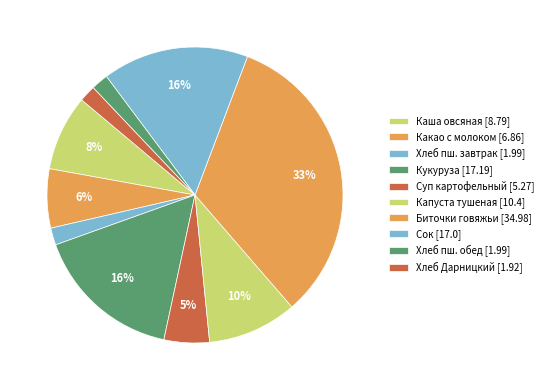

How many segments does this pie chart have?

10